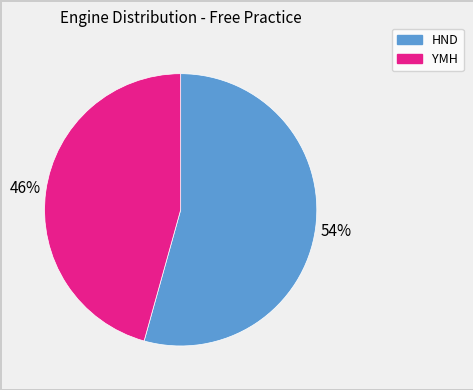

How many slices are in this pie chart?

2